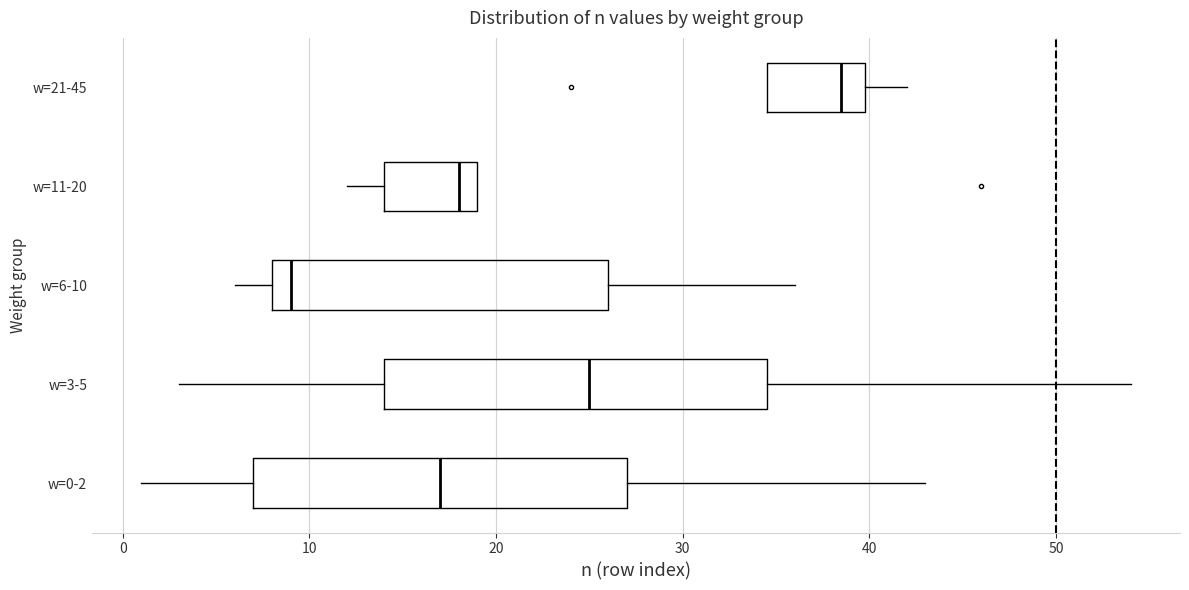

Which box's median line is the furthest to the right?

w=21-45